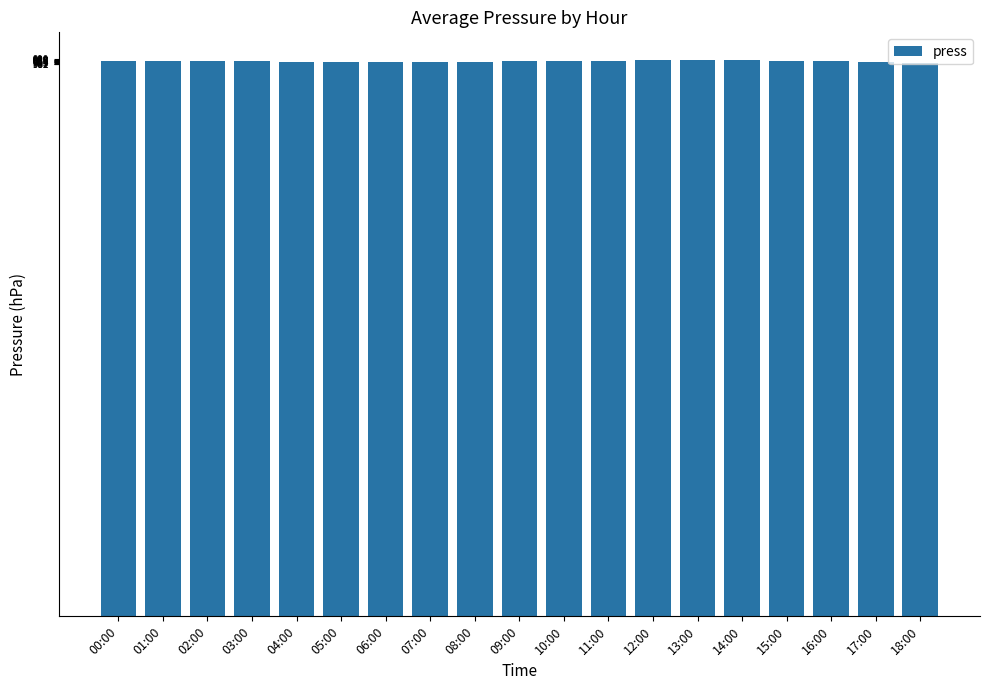

What is the minimum value shown in the chart?

983